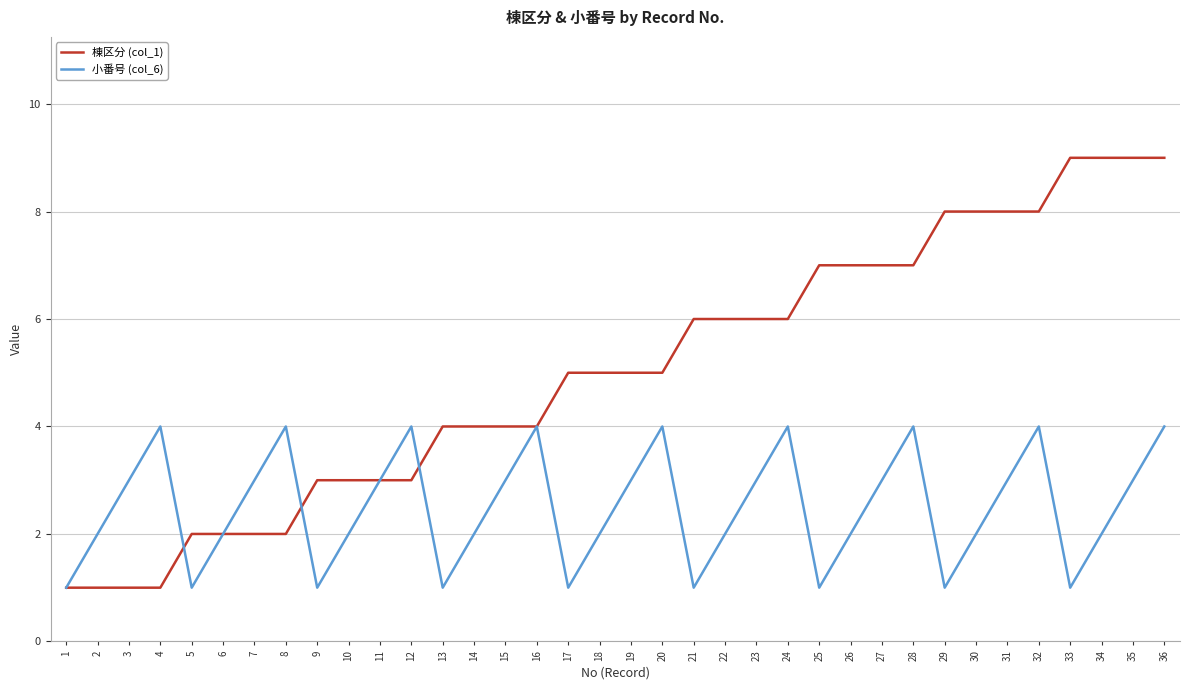

At 9, list the series in order from smallest to largest.

小番号 (col_6), 棟区分 (col_1)